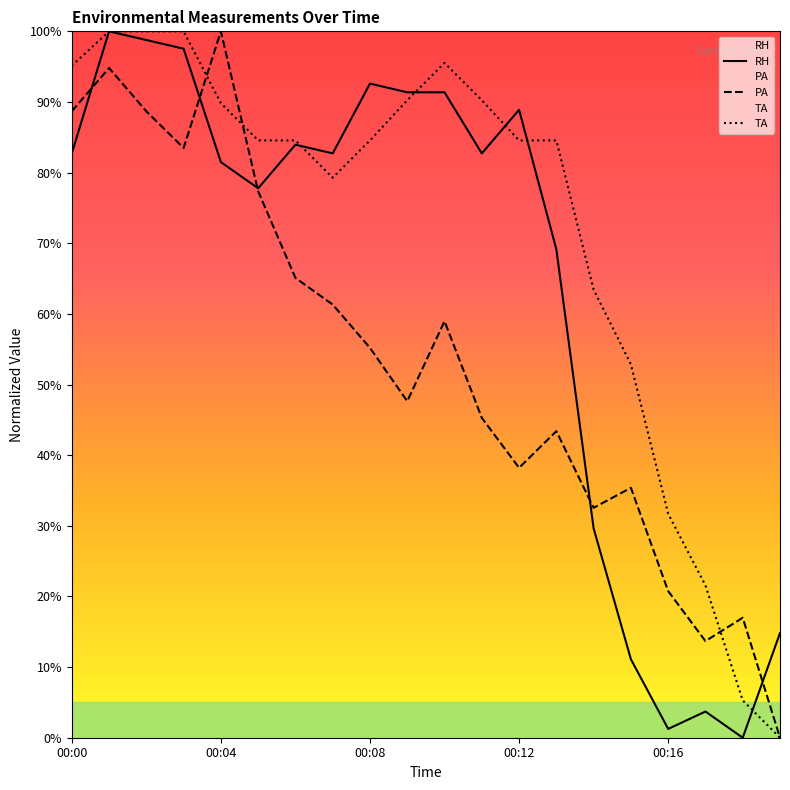

Is it true that RH equals 29.6 at 14?

True